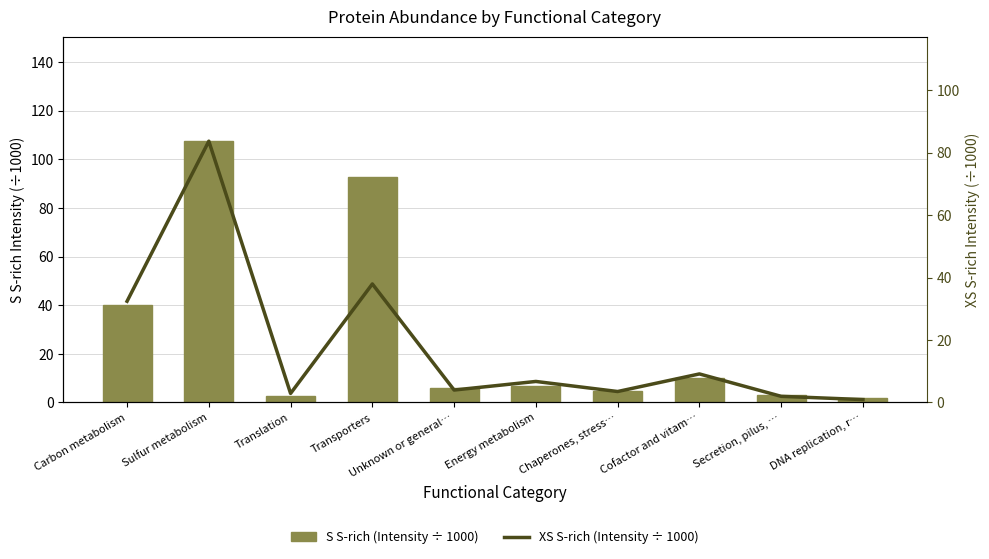

At how many categories does at least one series exceed 40?

2